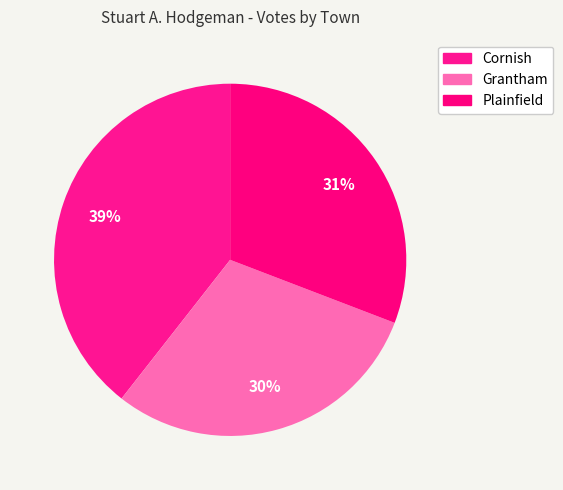

Count the number of slices in the pie.

3